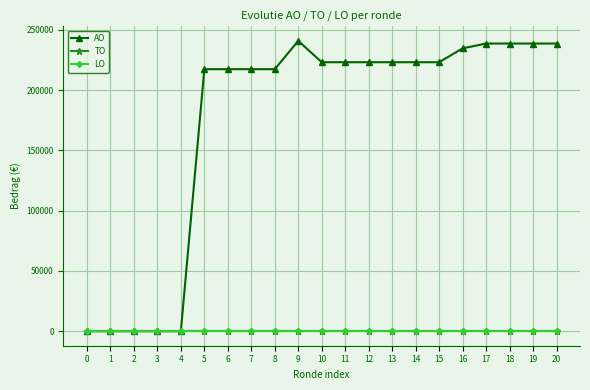

Is this an area chart (filled region under the line)?

No